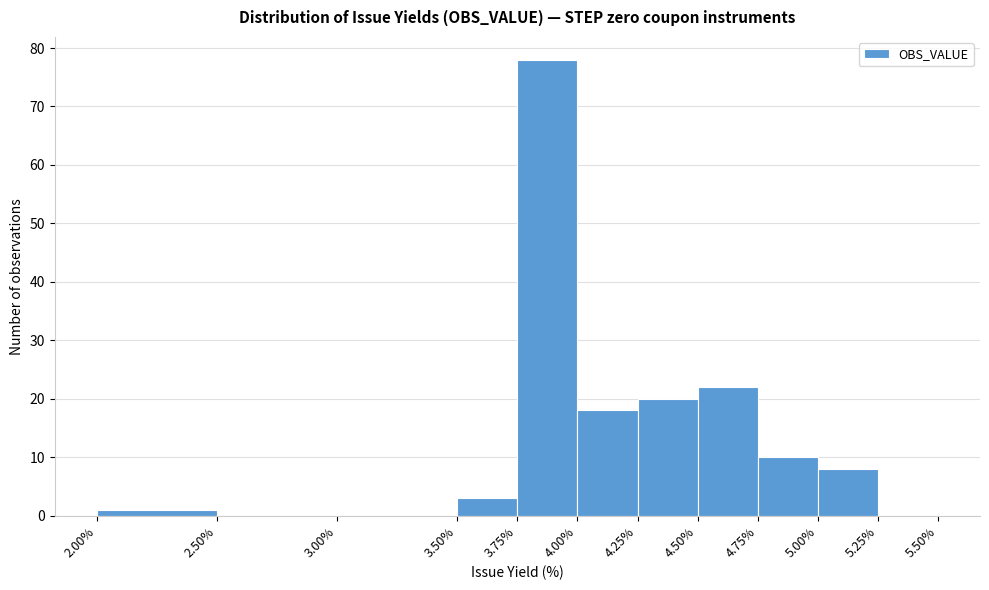

What is the height of the bar covering 4.50% to 4.75% on the x-axis? The values are not printed on the chart, so give them approximately, as read against the axis.

22